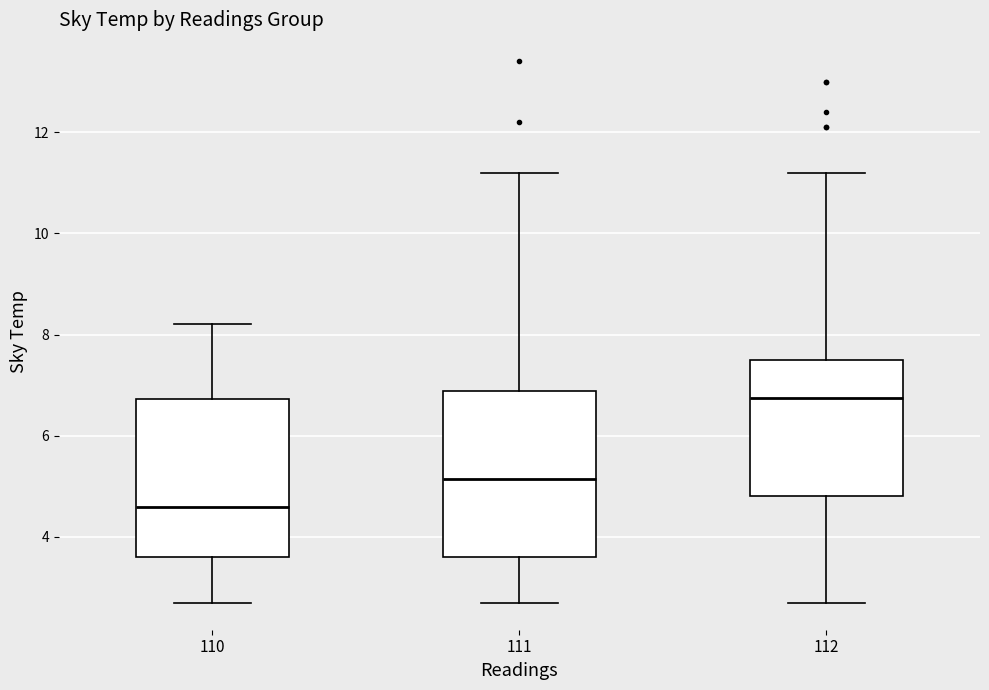

Reading left to right, read every box against the y-axis: the position of its median line, the range the box covers, and the ends of its whiskers. The values are not printed on the chart, so give them approximately, as read against the axis.

110: median 4.6, box 3.6 to 6.8, whiskers 2.8 to 8.2
111: median 5.2, box 3.6 to 6.8, whiskers 2.8 to 11.2
112: median 6.8, box 4.8 to 7.6, whiskers 2.8 to 11.2